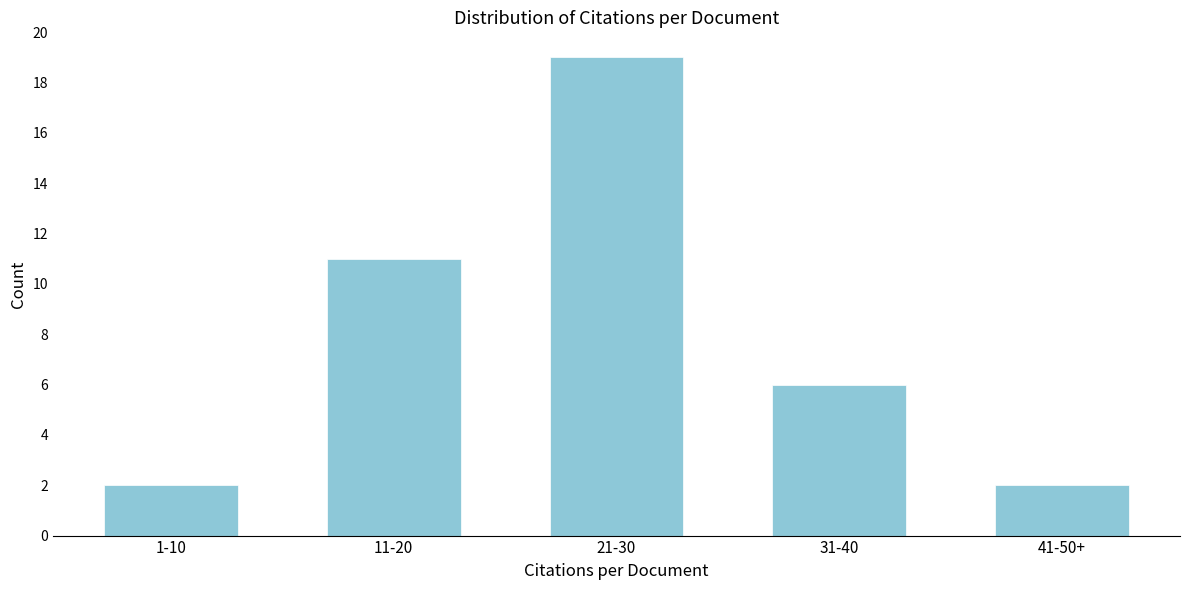

Reading left to right, extract all data points from this chart.

1-10=2	11-20=11	21-30=19	31-40=6	41-50+=2